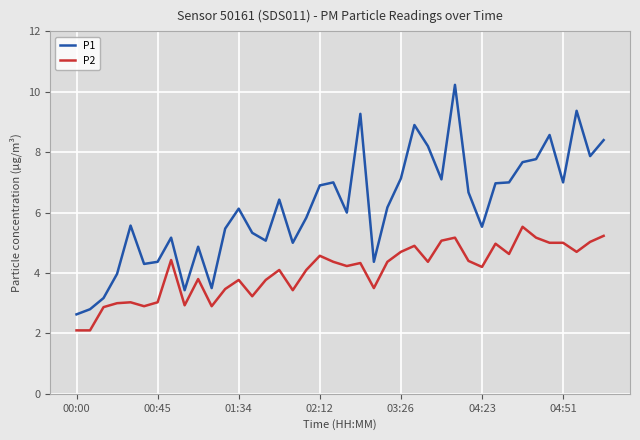

What is the maximum value shown in the chart?

10.2